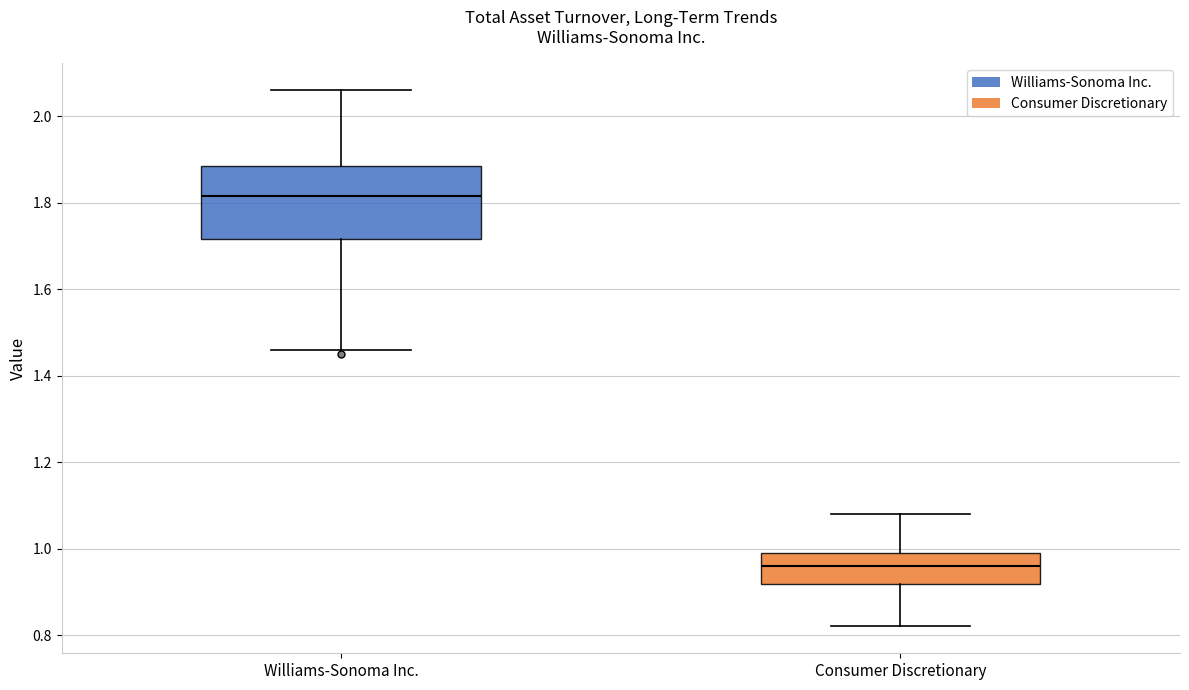

Reading left to right, transcribe this box plot: for each box, give where its median line is, the range the box spans, and where its two whiskers end, as read against the y-axis. The values are not printed on the chart, so give them approximately, as read against the axis.

Williams-Sonoma Inc.: median 1.82, box 1.72 to 1.88, whiskers 1.46 to 2.06
Consumer Discretionary: median 0.96, box 0.92 to 1.00, whiskers 0.82 to 1.08